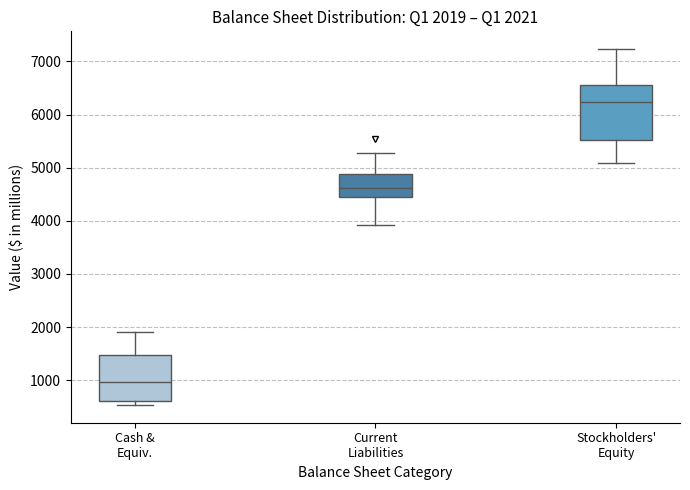

Which box is the tallest, from its lower edge to its upper edge?

Stockholders' Equity